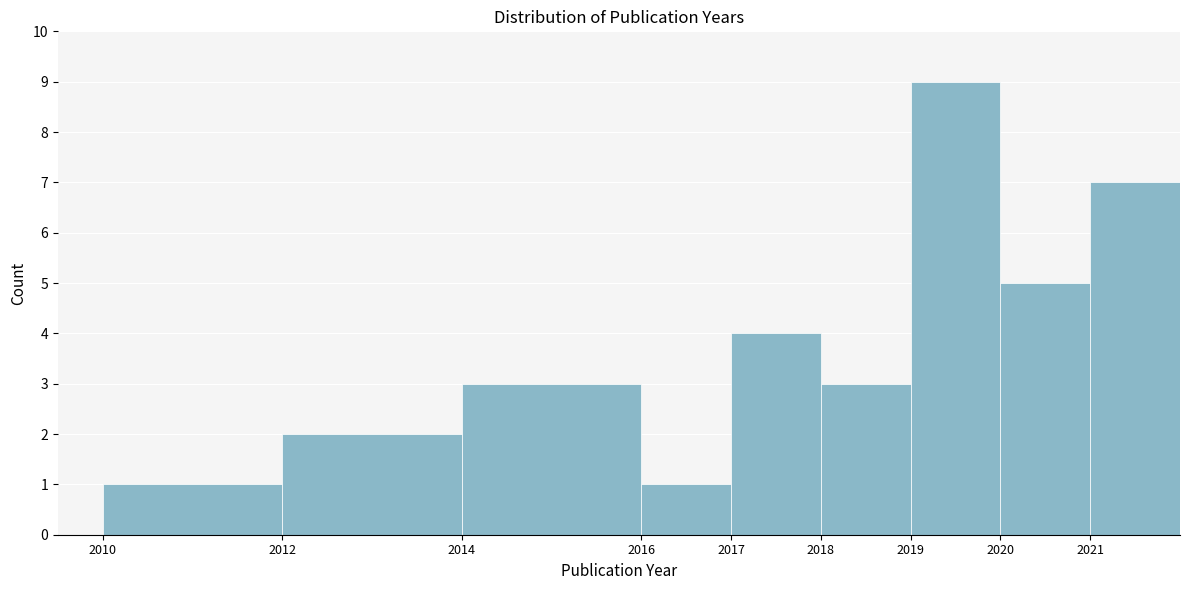

Reading left to right, list every bar in this chart as the range it spans on the x-axis followed by its height. The values are not printed on the chart, so give them approximately, as read against the axis.

2010 to 2012: 1
2012 to 2014: 2
2014 to 2016: 3
2016 to 2017: 1
2017 to 2018: 4
2018 to 2019: 3
2019 to 2020: 9
2020 to 2021: 5
2021 to 2022: 7